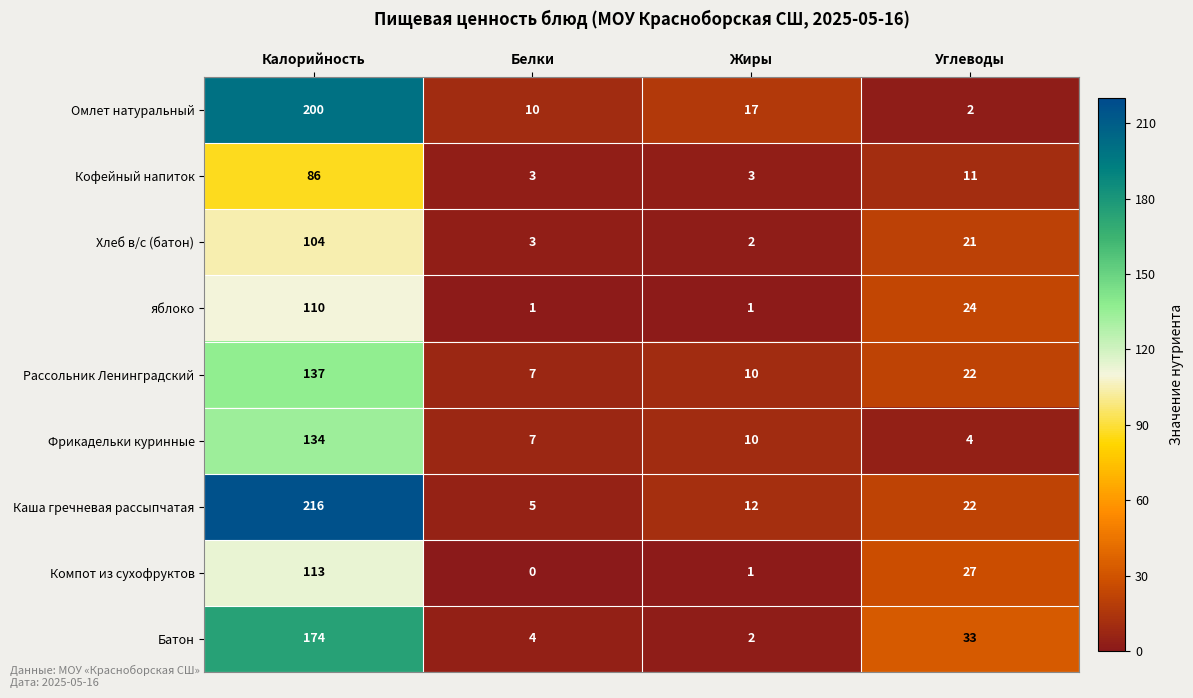

Which label corresponds to the smallest value in the chart?

Белки